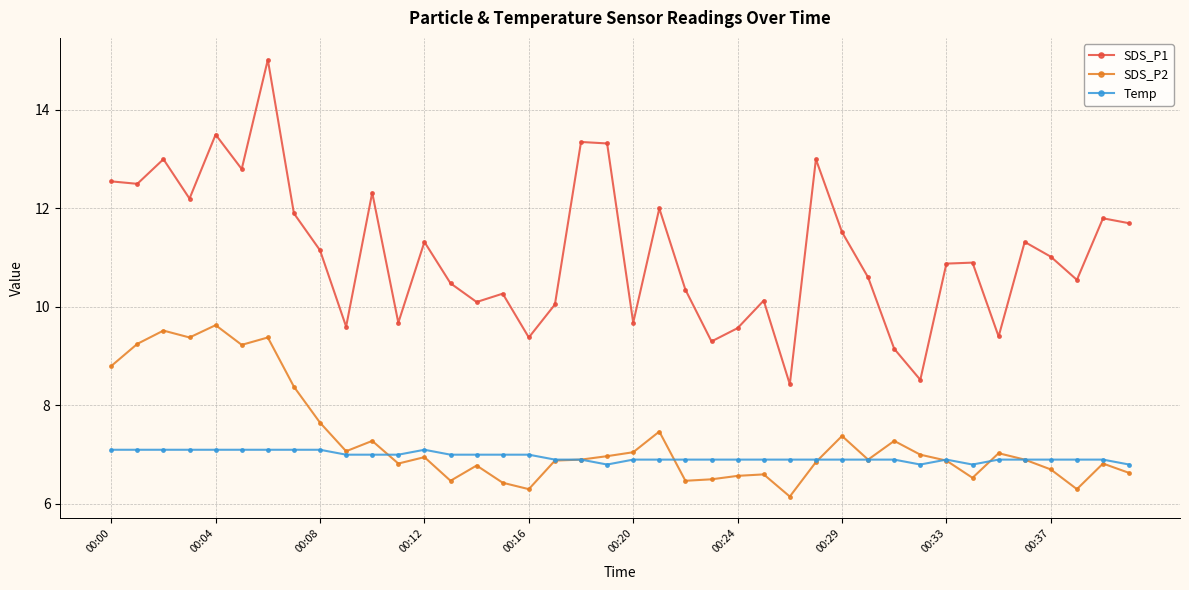

Which series has the largest range (max minus min)?

SDS_P1